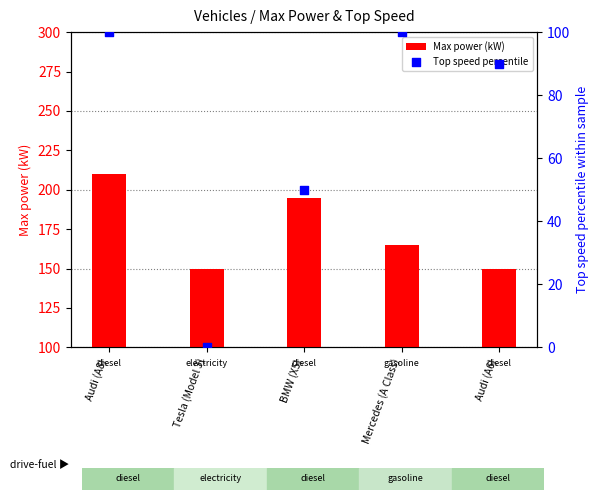

Which series has the largest total across all categories?

Max power (kW)